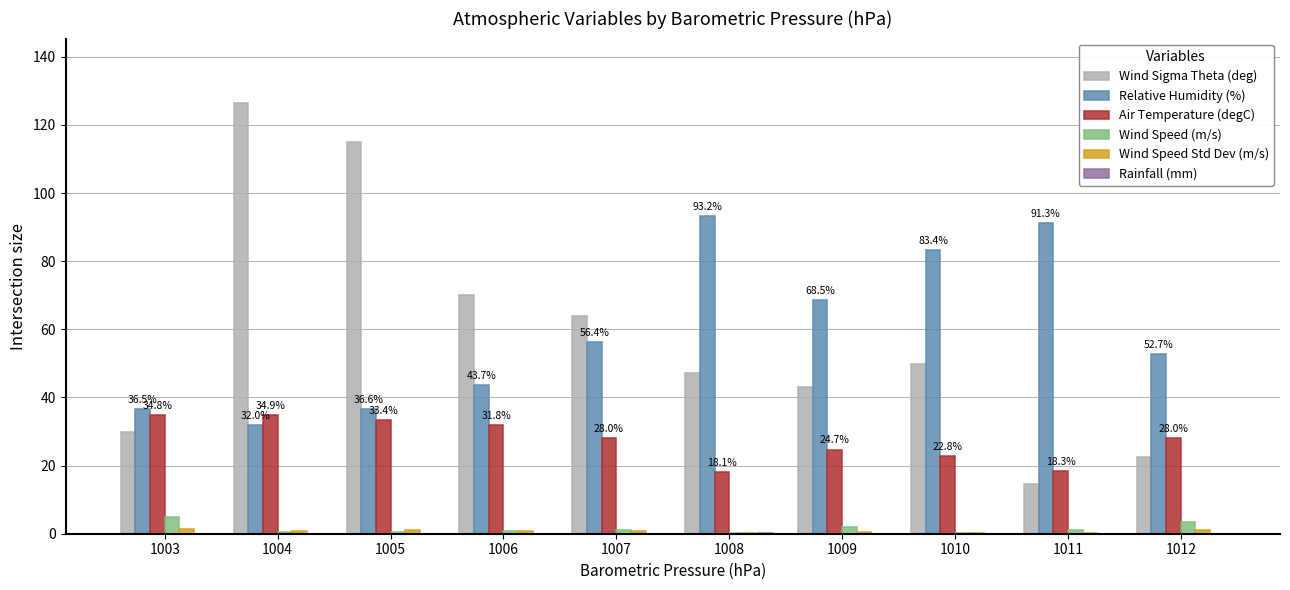

True or false: Relative Humidity (%) has a value of 36.6 at 1005.

True